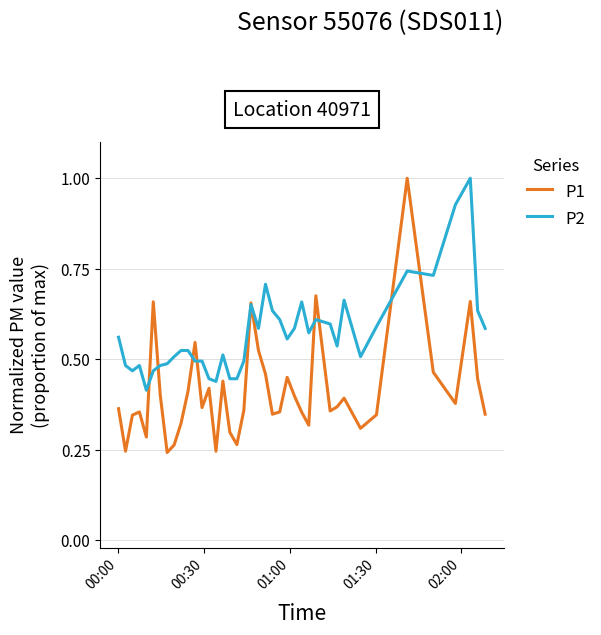

Rank the series by their average value, from lowest to highest.

P1, P2